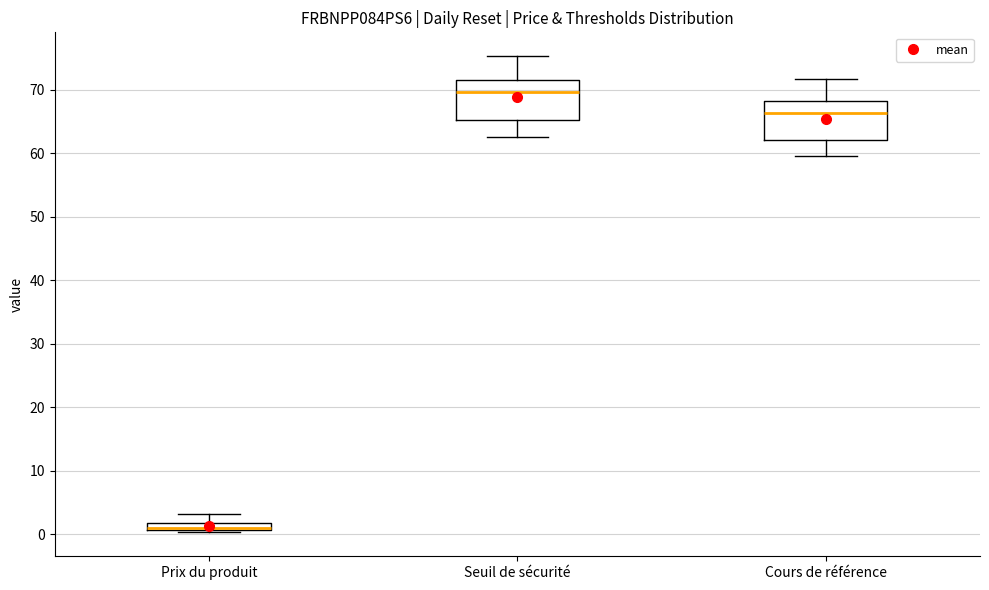

Where is the lower edge of the box for Prix du produit on the y-axis? The values are not printed on the chart, so give them approximately, as read against the axis.

1